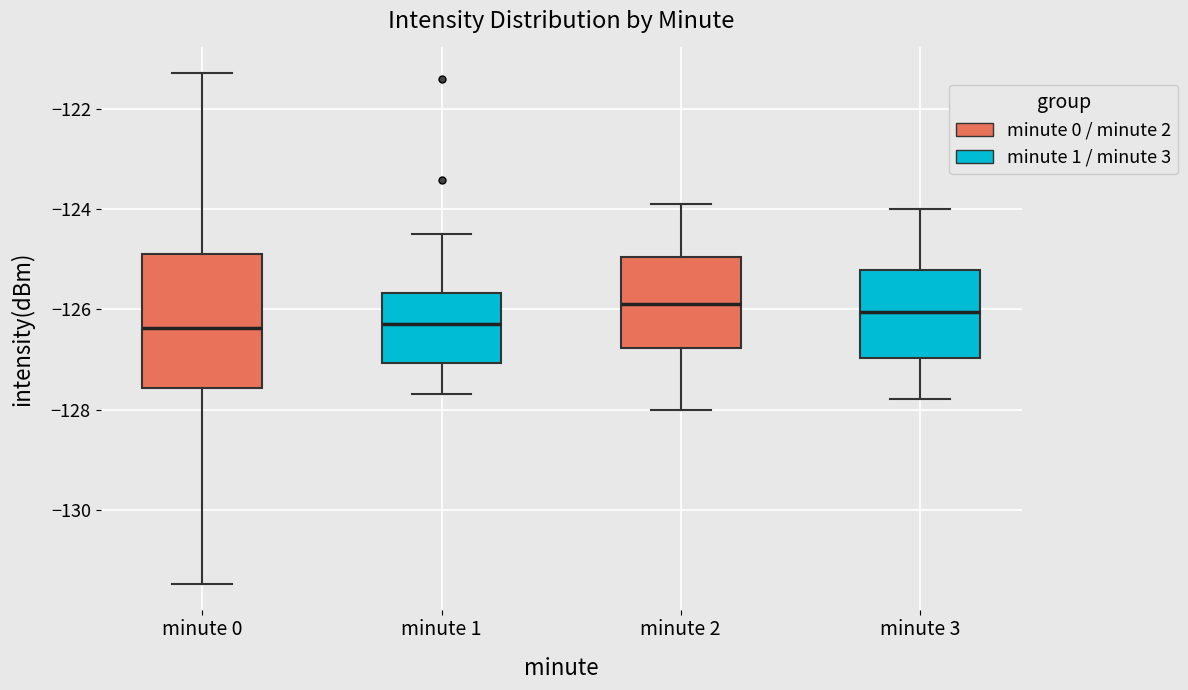

Reading left to right, read every box against the y-axis: the position of its median line, the range the box covers, and the ends of its whiskers. The values are not printed on the chart, so give them approximately, as read against the axis.

minute 0: median -126.4, box -127.6 to -124.8, whiskers -131.4 to -121.2
minute 1: median -126.2, box -127.0 to -125.6, whiskers -127.6 to -124.4
minute 2: median -125.8, box -126.8 to -125.0, whiskers -128.0 to -123.8
minute 3: median -126.0, box -127.0 to -125.2, whiskers -127.8 to -124.0